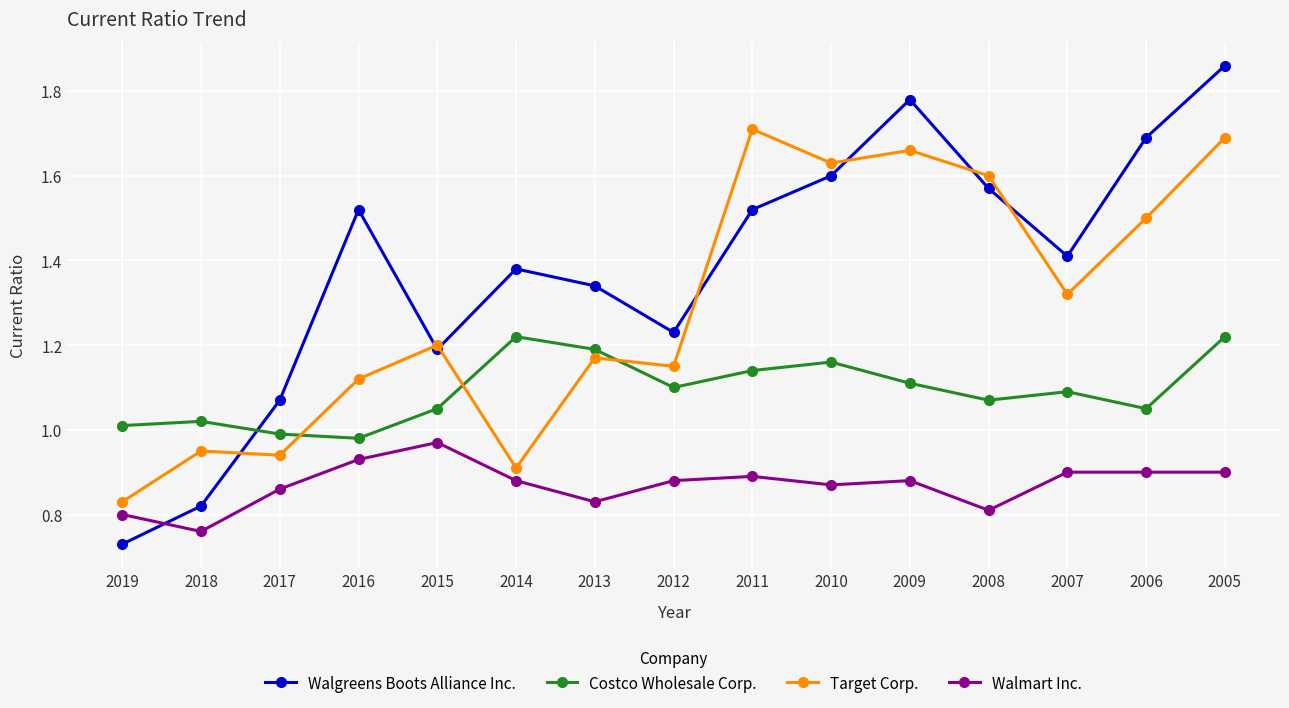

What is the maximum value shown in the chart?

1.9